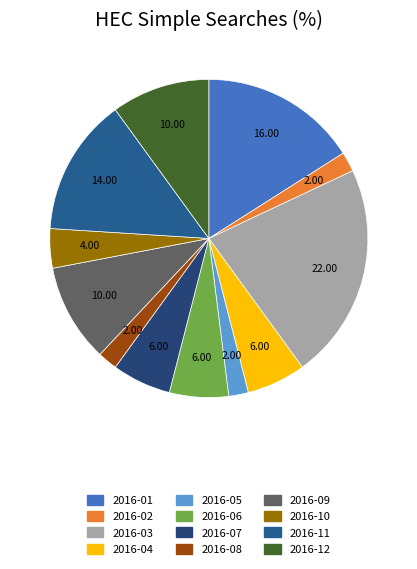

How many segments does this pie chart have?

12